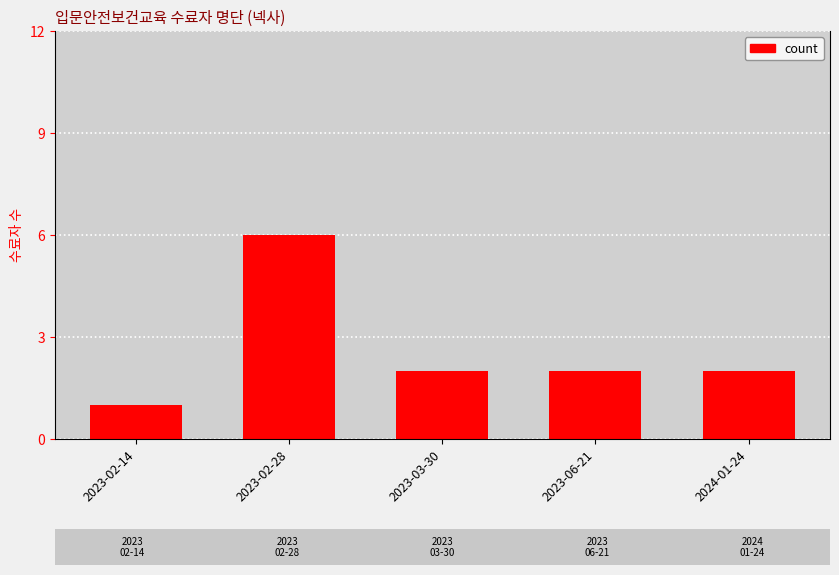

What value does the data have at 2023-02-14?

1